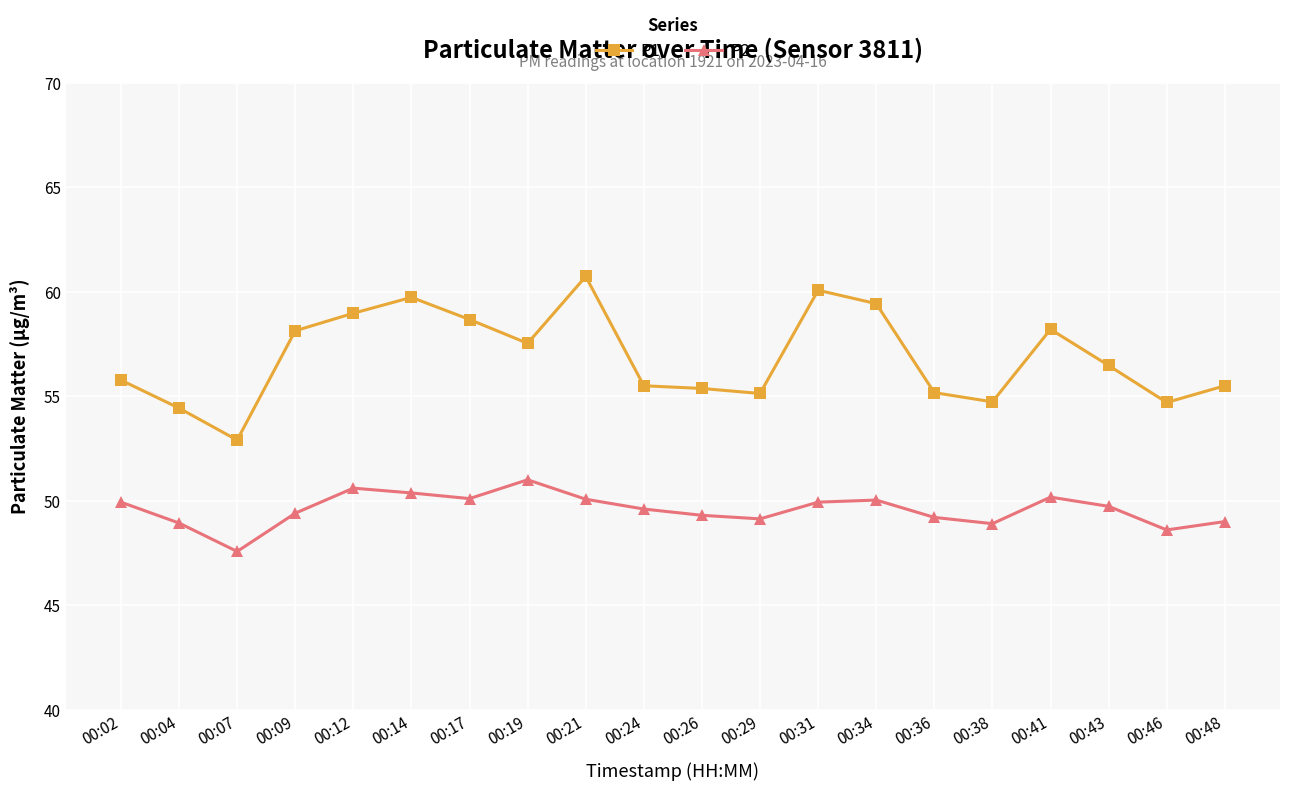

How many interior local valleys does the P2 series have?

5